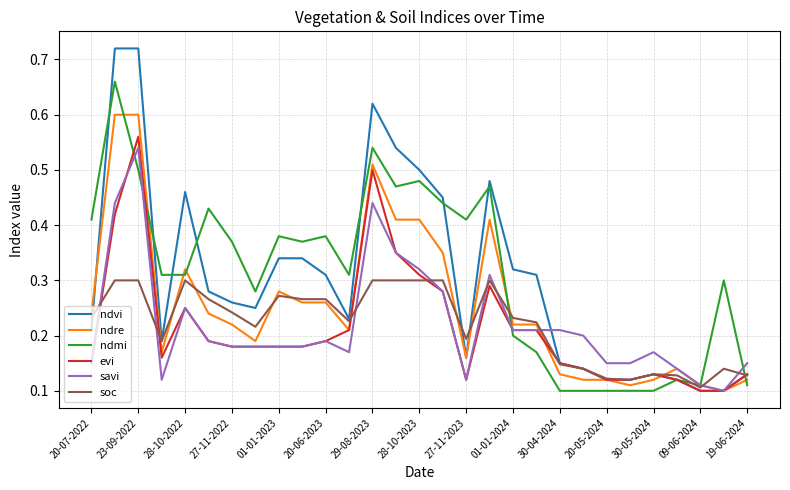

True or false: ndmi and ndre intersect in this chart.

True